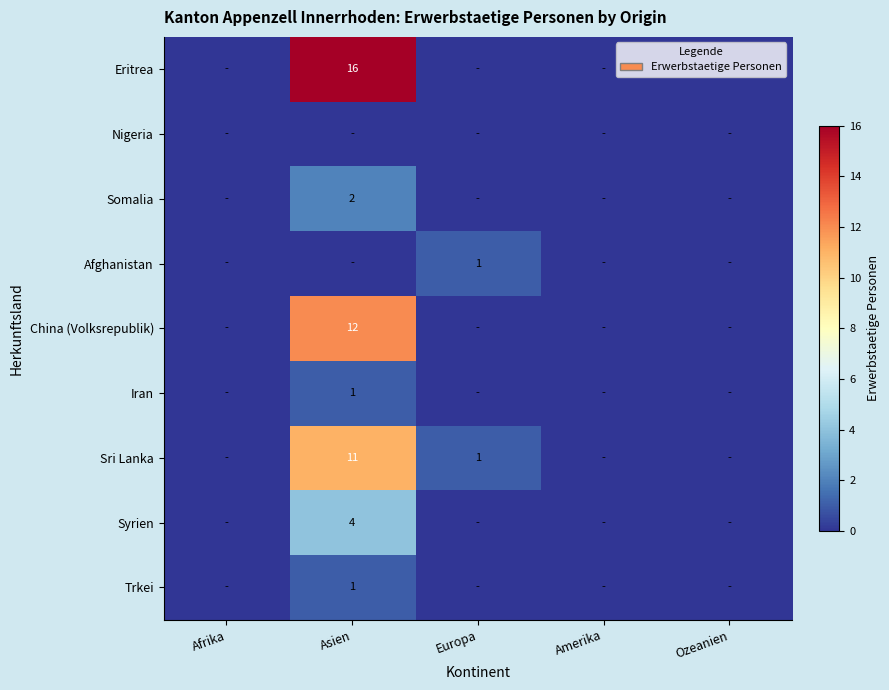

True or false: Sri Lanka has a value of 0 at Amerika.

True